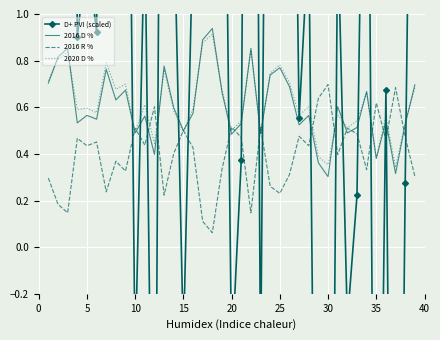

How many lines are shown in the chart?

4